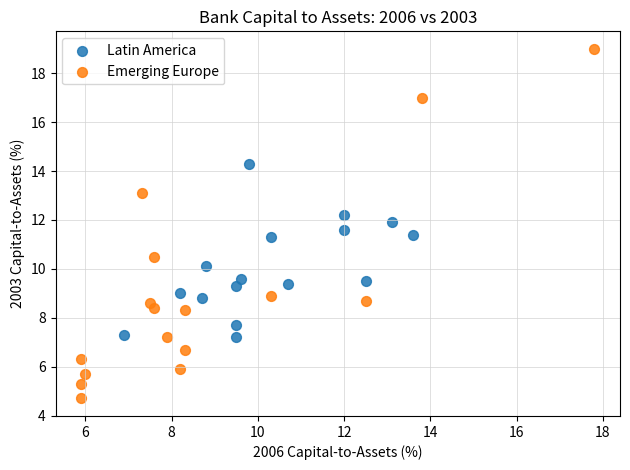

Which series reaches the maximum Y coordinate?

Emerging Europe